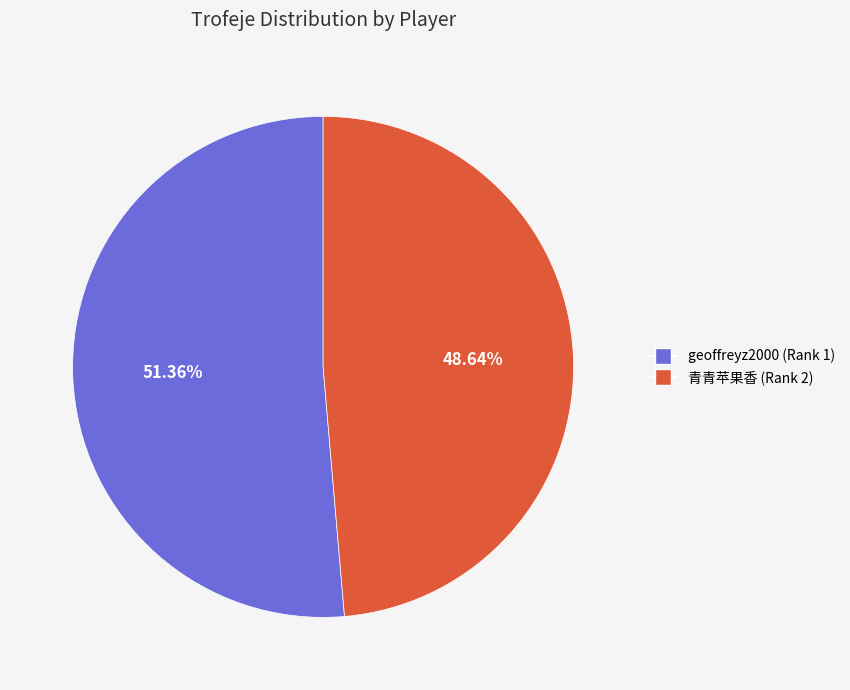

To the nearest percent, what is the average slice percentage?

50%